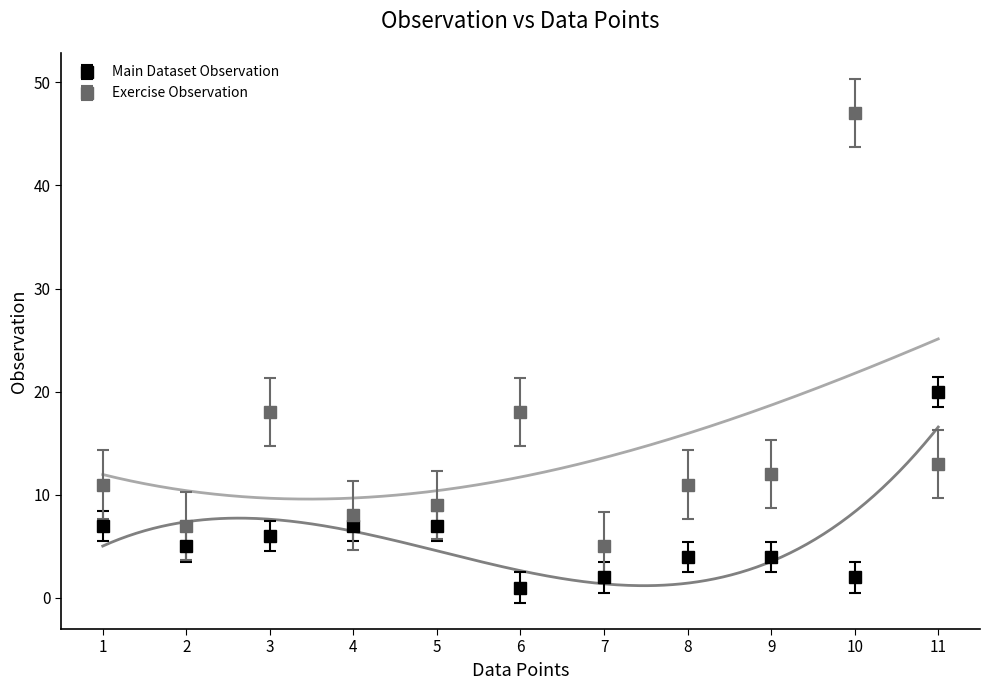

Which label corresponds to the largest value in the chart?

10